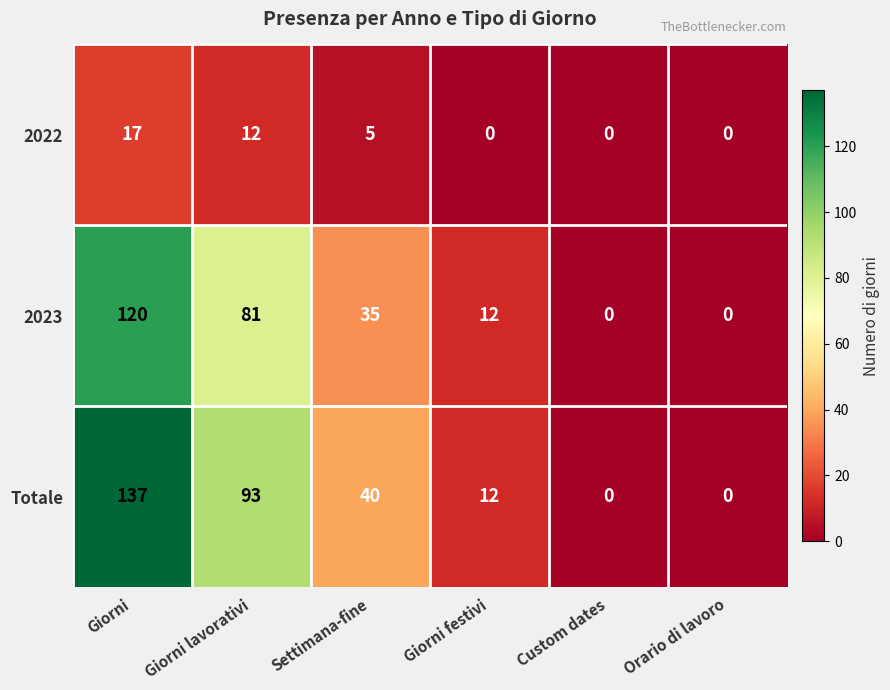

The value of 2022 at Giorni festivi is 0. True or false?

True